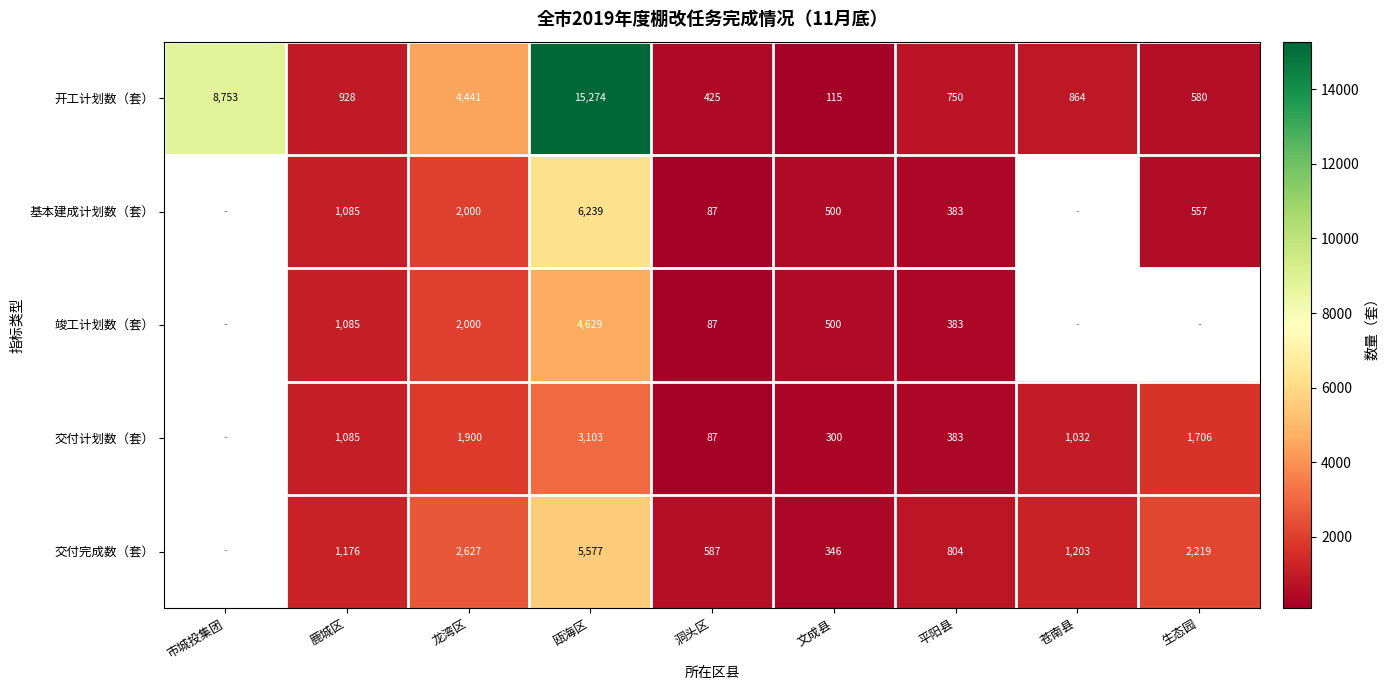

What is the greatest value displayed?

15274.0